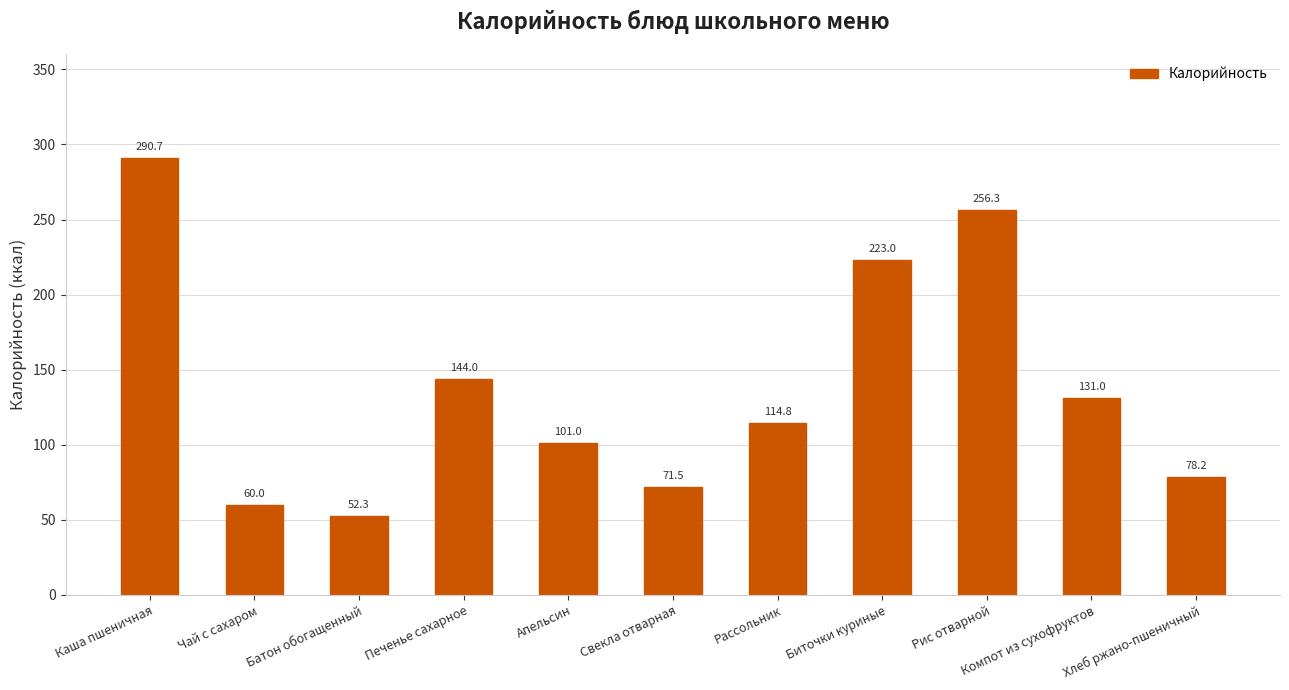

Which category has the lowest value across all series?

Батон обогащенный